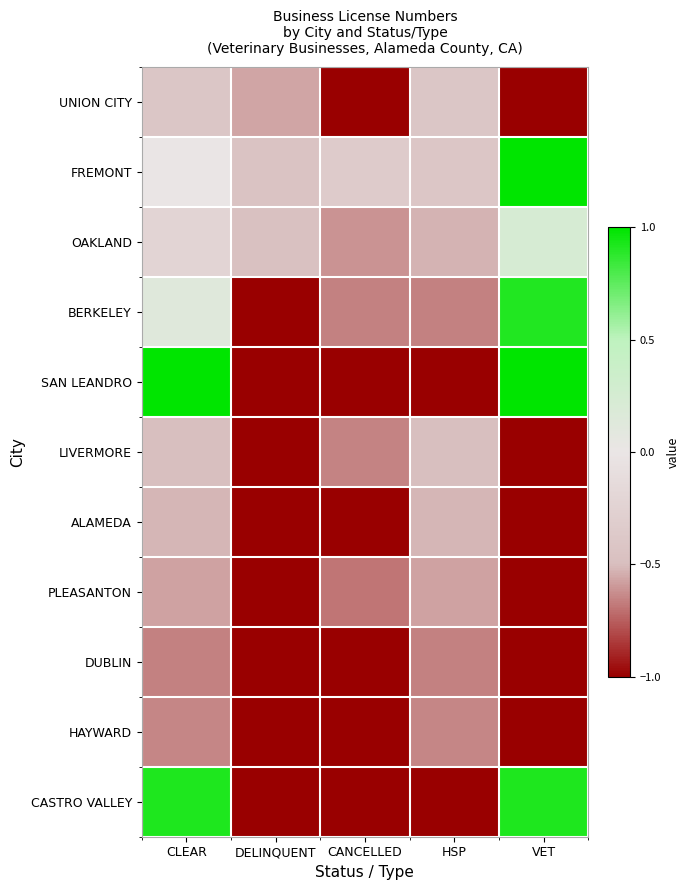

What is the spread (max minus min) of values at VET?

2.0